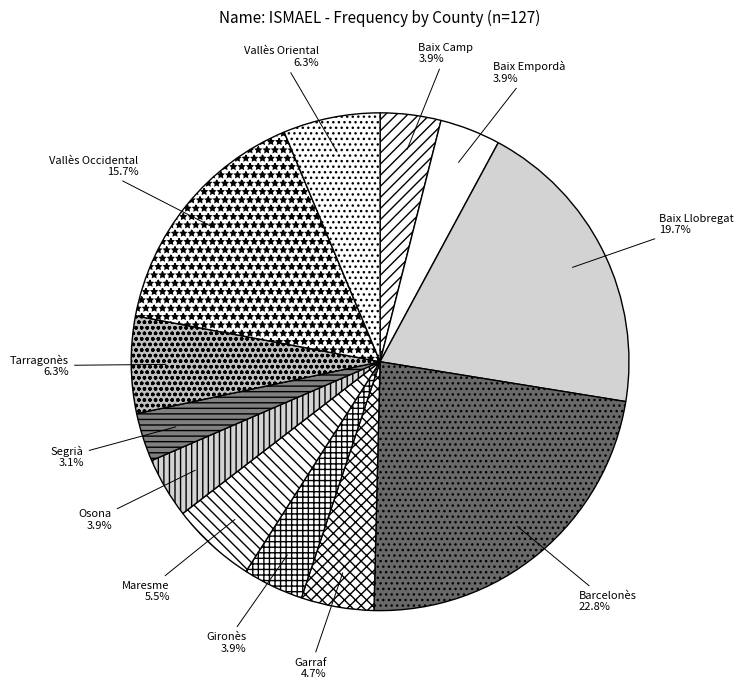

To the nearest percent, what is the combined percentage of Gironès and Tarragonès?

10%